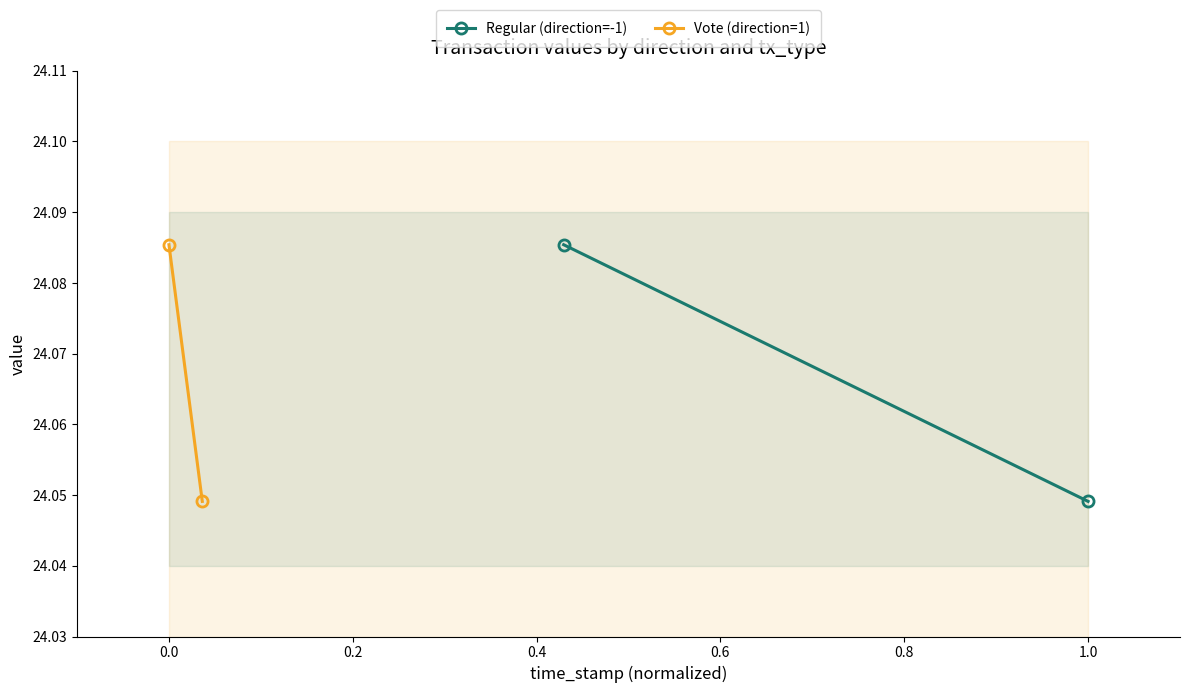

How many lines are shown in the chart?

2